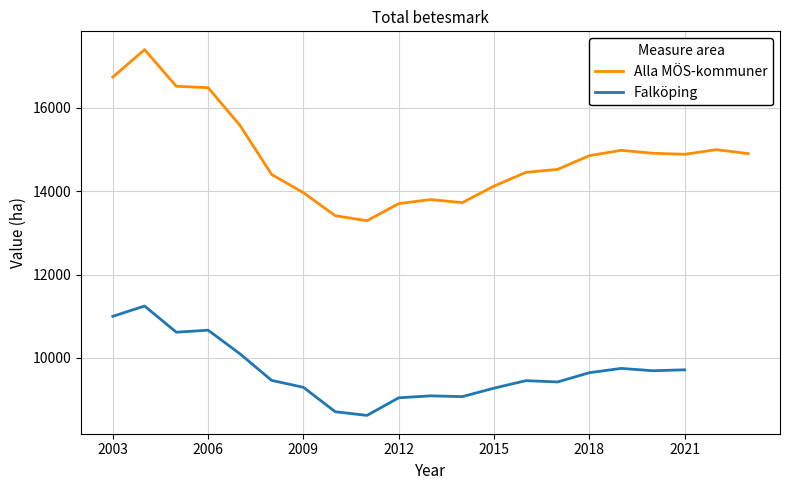

How many values are below 14851?

10